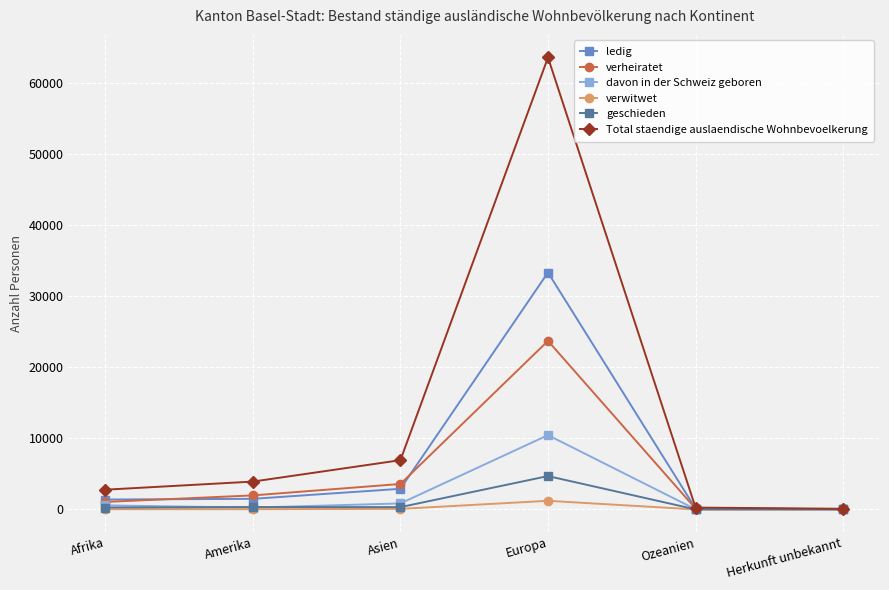

Which series has the largest range (max minus min)?

Total staendige auslaendische Wohnbevoelkerung